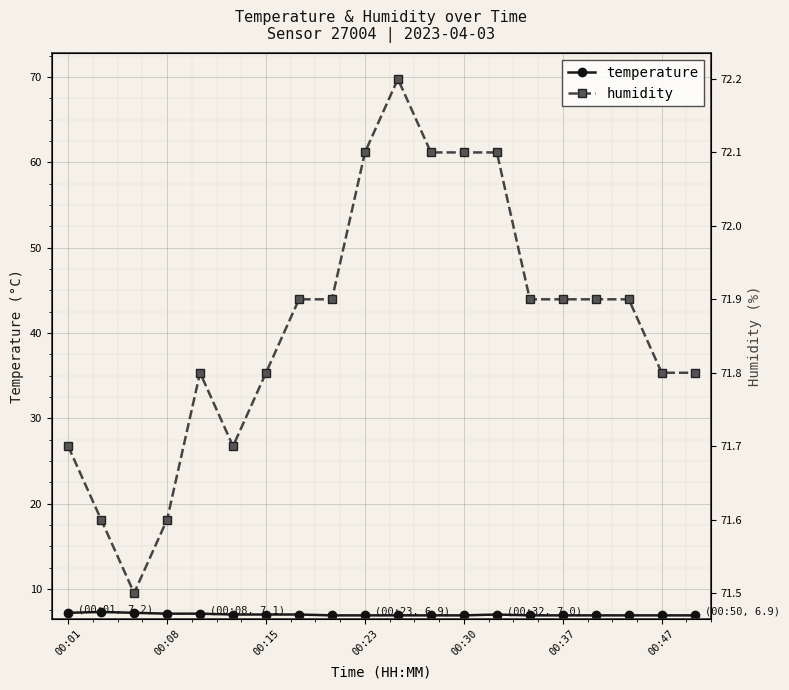

True or false: temperature has a value of 6.9 at 16.

True